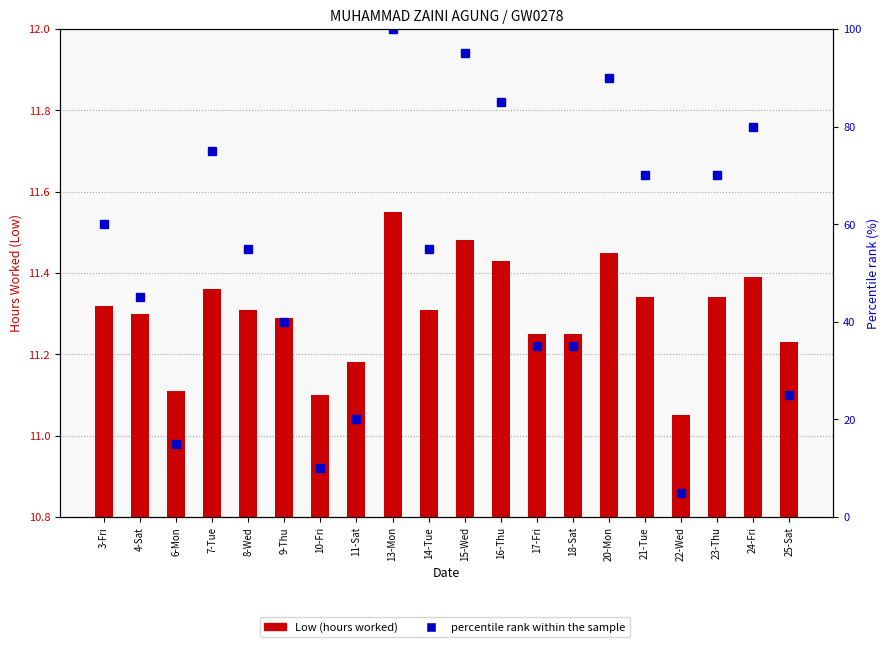

Between 9-Thu and 22-Wed, which series saw the biggest shift?

percentile rank within the sample